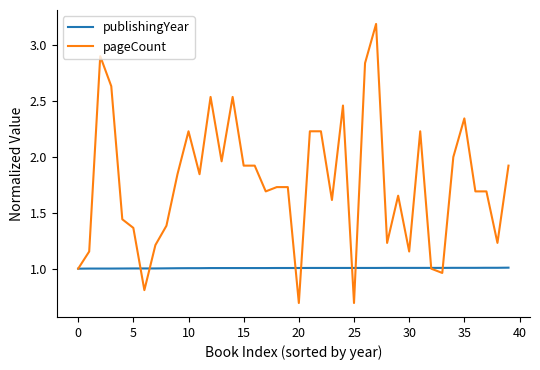

Rank the series by their maximum value, from lowest to highest.

publishingYear, pageCount